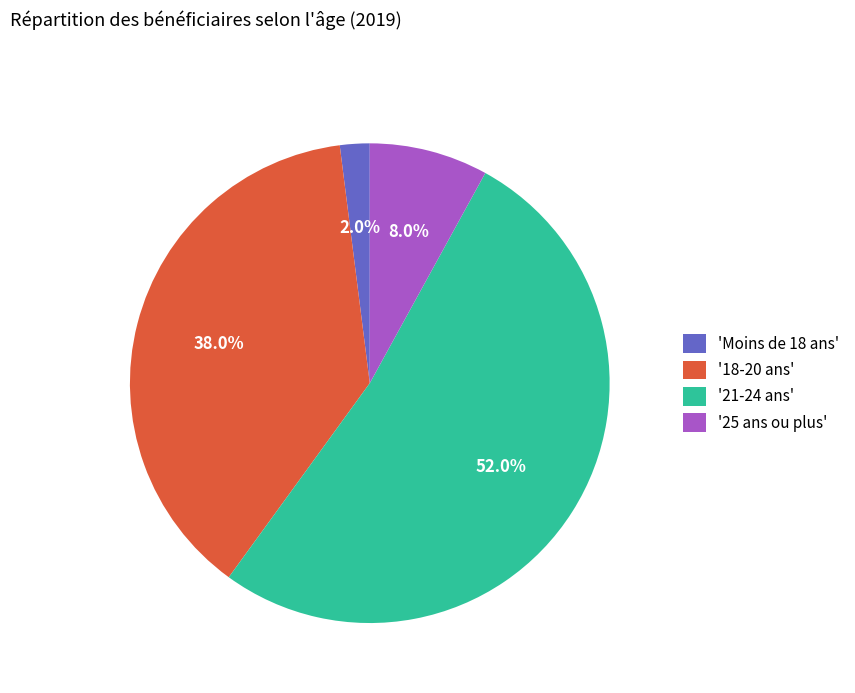

Approximately how many times larger is the value at '18-20 ans' compared to '21-24 ans'?

0.7